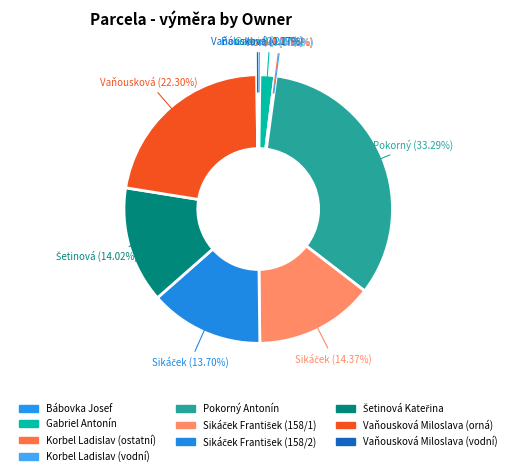

Is there any slice that represents more than half of the pie?

No